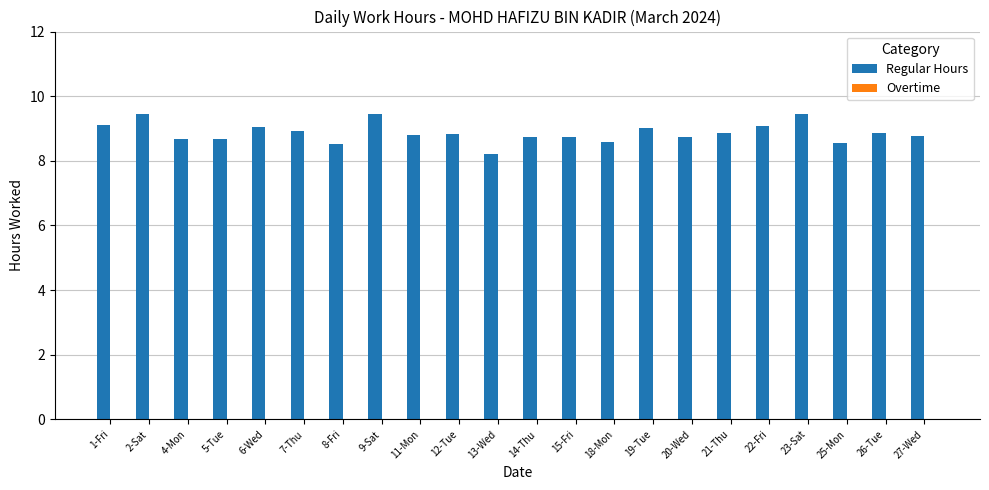

The chart shows a value of 8.2 at 13-Wed. True or false?

True